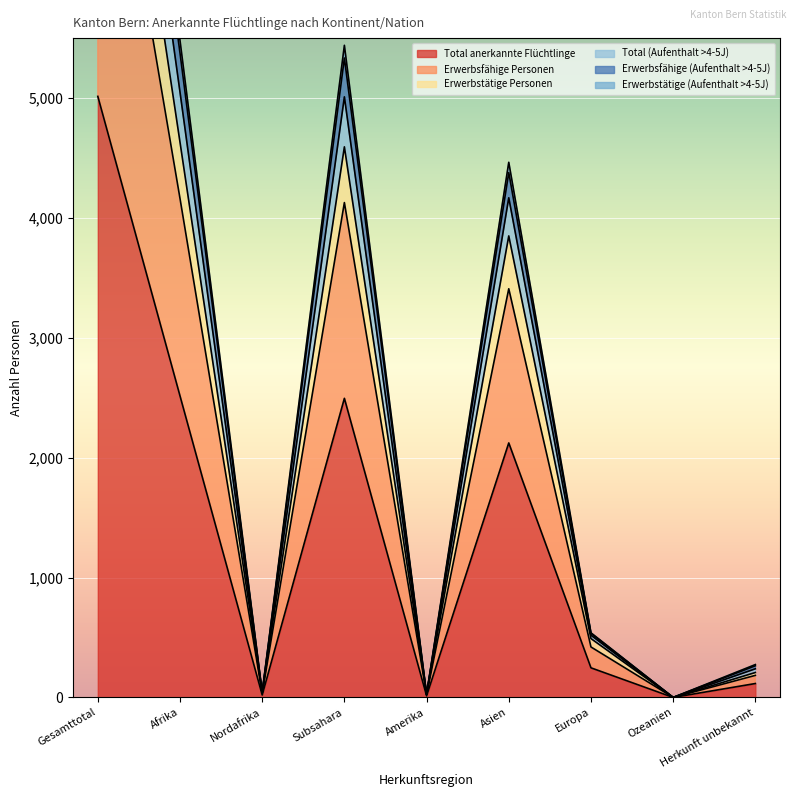

Which series changed the most between Gesamttotal and Amerika?

Total (Aufenthalt >4-5J)